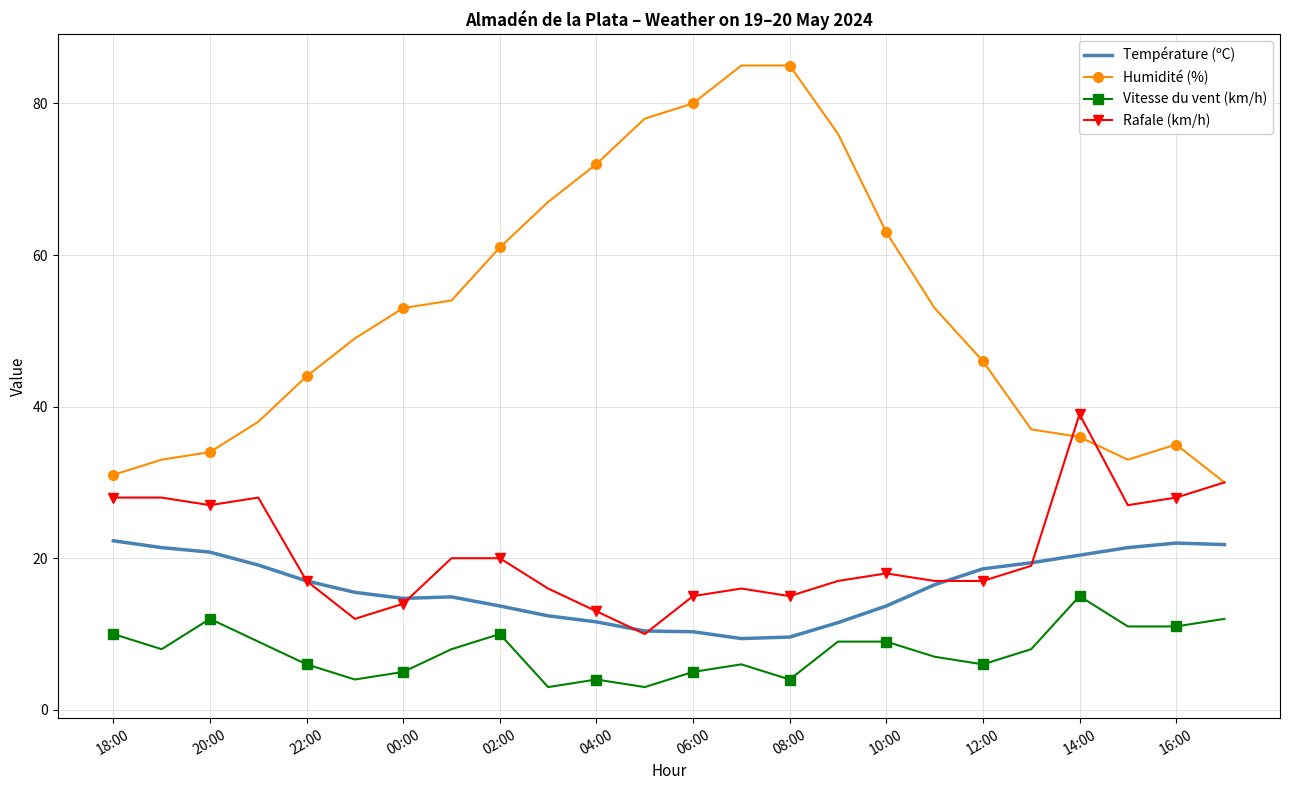

True or false: Vitesse du vent (km/h) and Température (ºC) intersect in this chart.

False